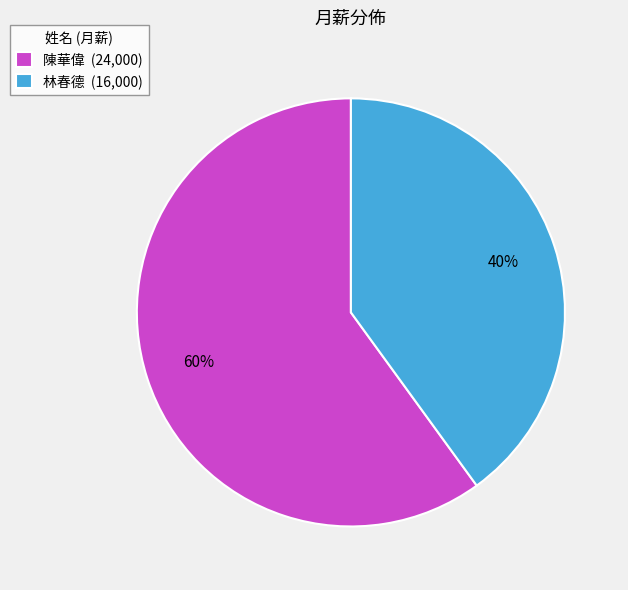

To the nearest percent, what is the difference between the largest and smallest slice percentages?

20%